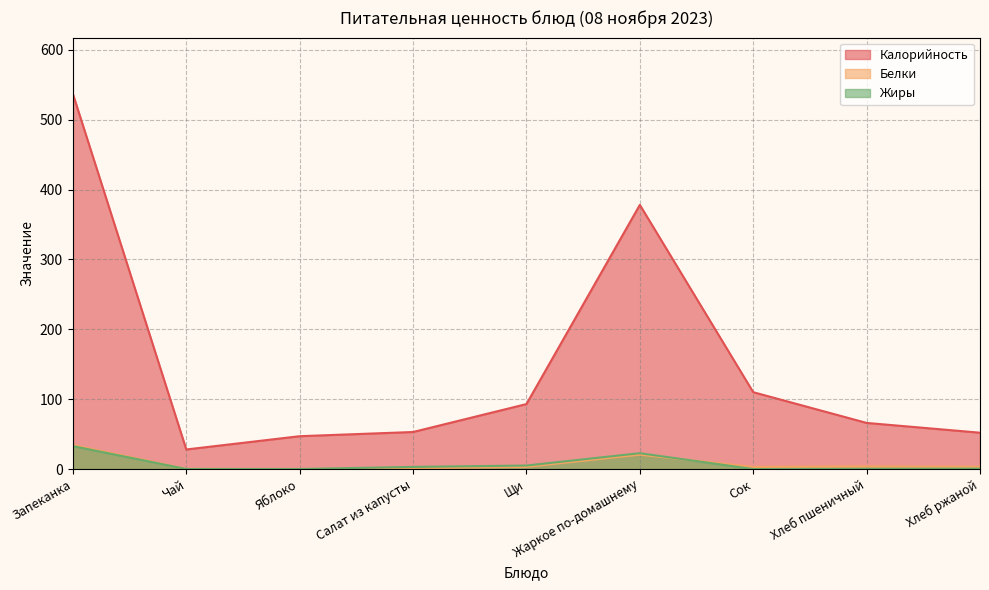

How many positive values does the Белки series have?

8